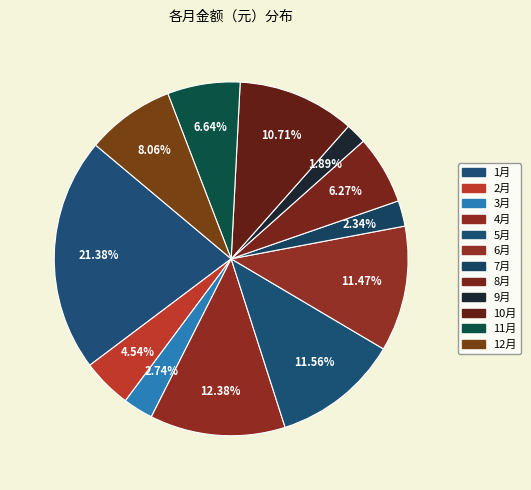

Do 5月 and 2月 together represent more than half of the pie?

No